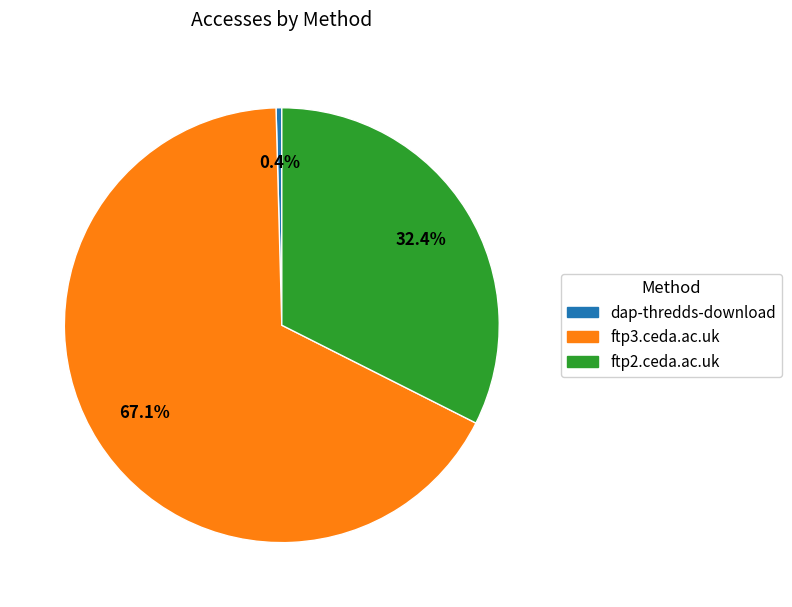

Does ftp3.ceda.ac.uk account for over 50% of the chart?

Yes